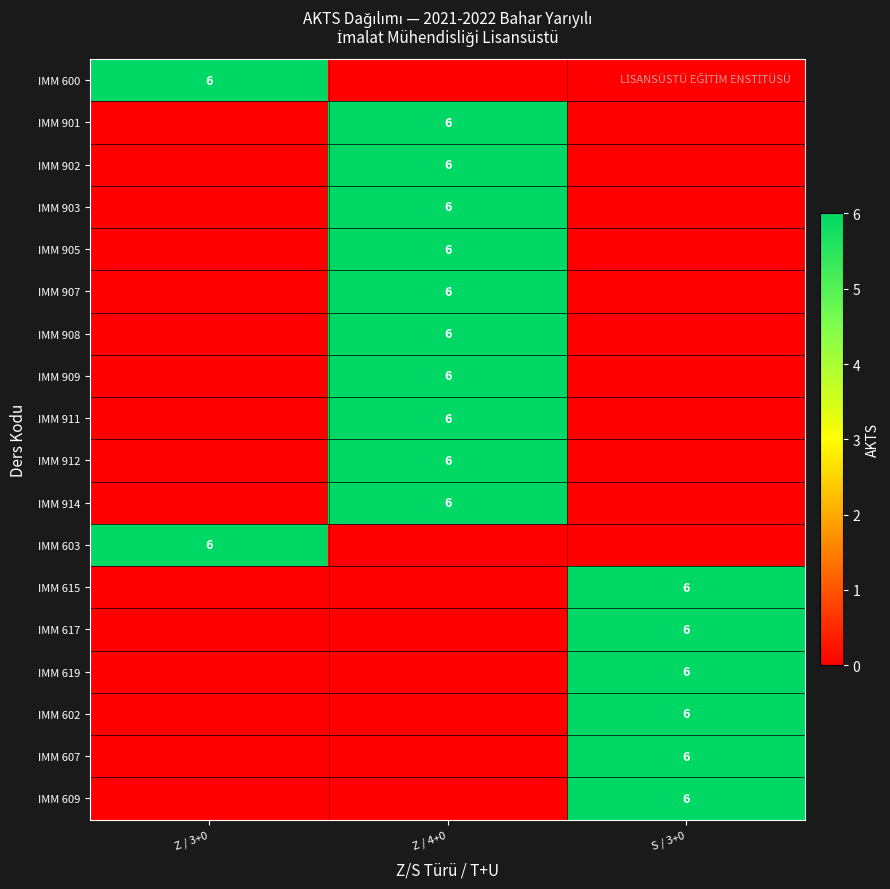

At which category does the chart reach its minimum across all series?

Z / 4+0